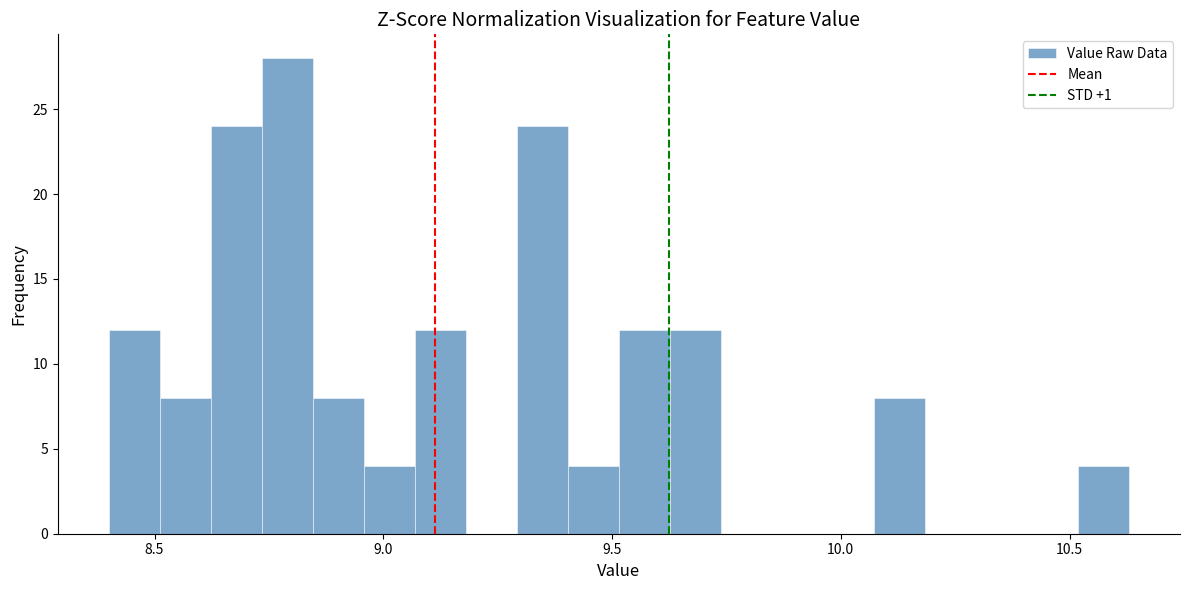

Read against the x-axis, roughly where is the centre of the tallest bar?

8.80